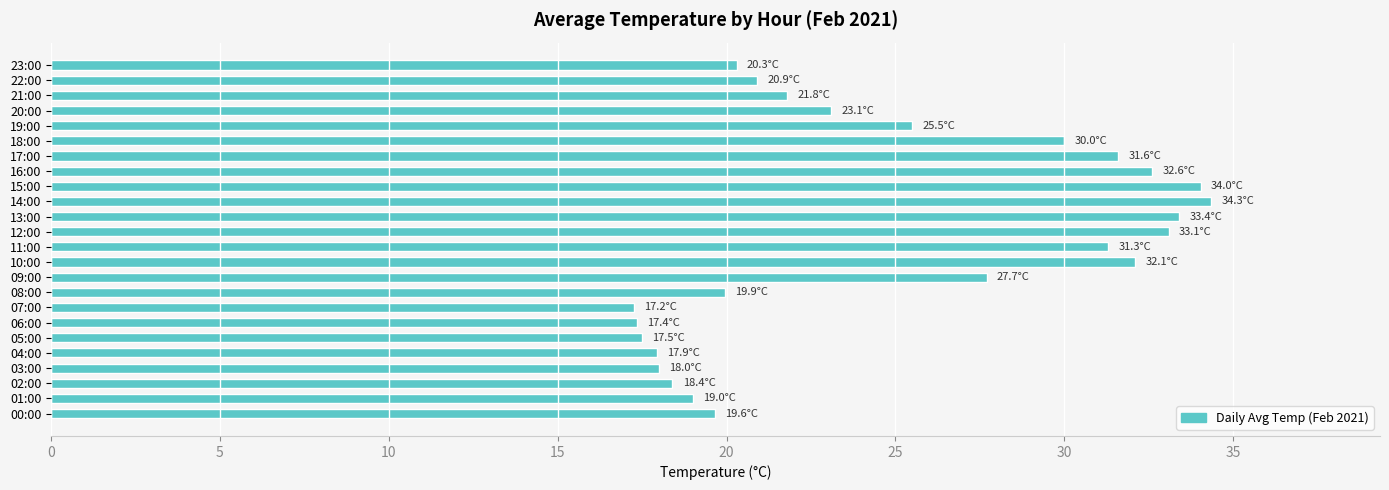

Approximately how many times larger is the value at 02:00 compared to 11:00?

0.6